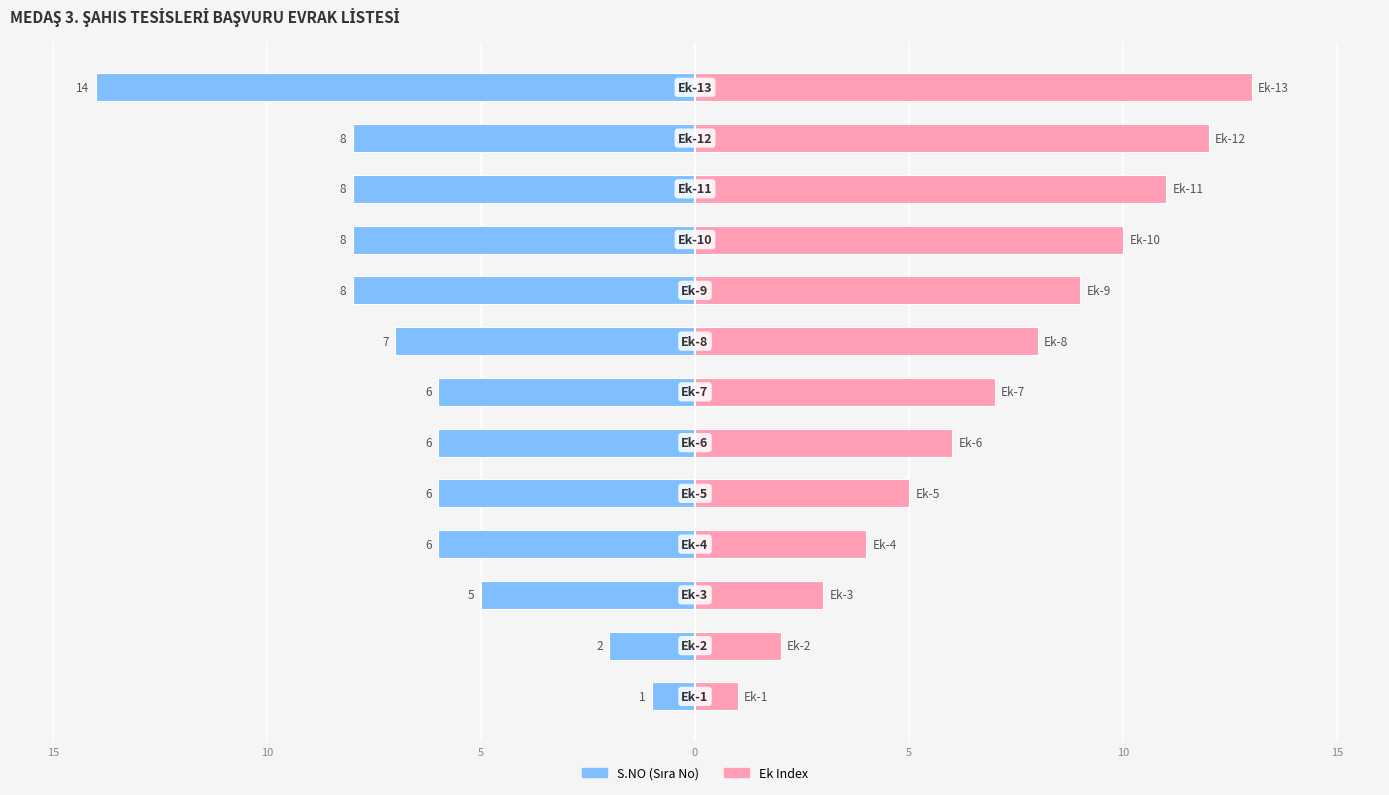

Is the value of S.NO at 5 greater than the value of Ek Index at 11?

No